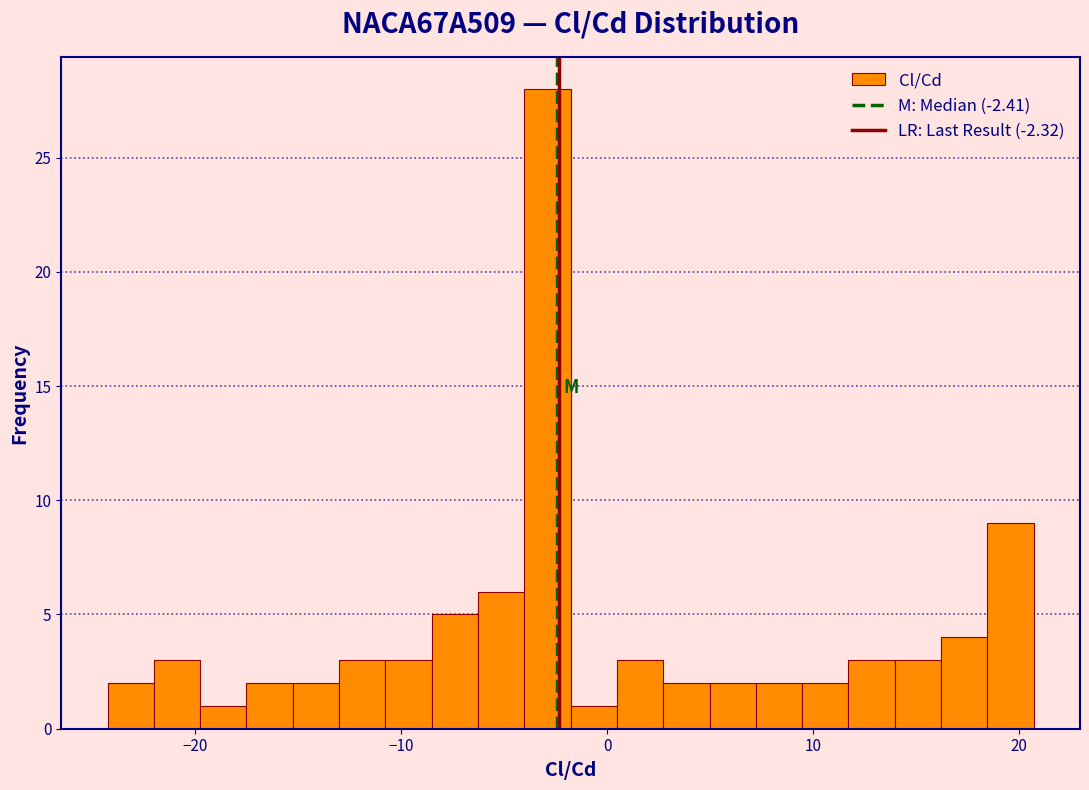

Read against the x-axis, roughly where is the centre of the tallest bar?

-3